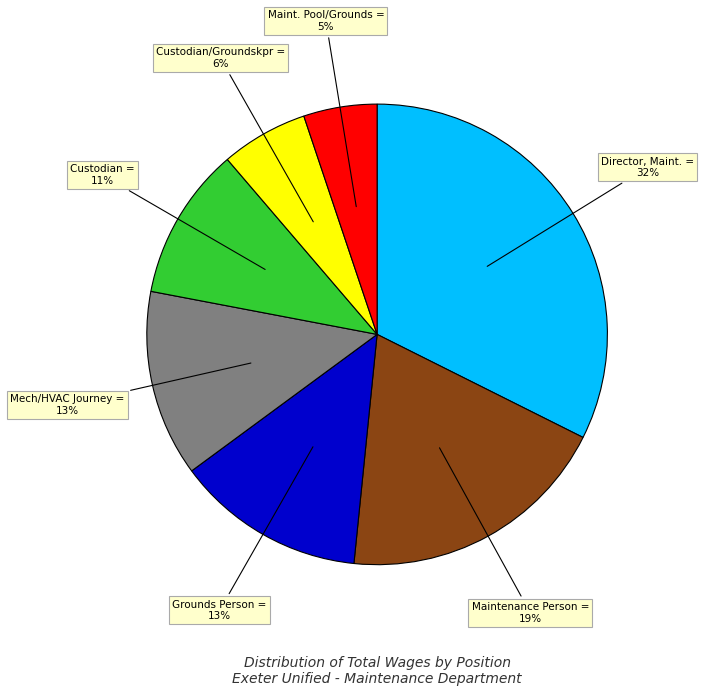

To the nearest percent, what is the difference between the largest and smallest slice percentages?

27%